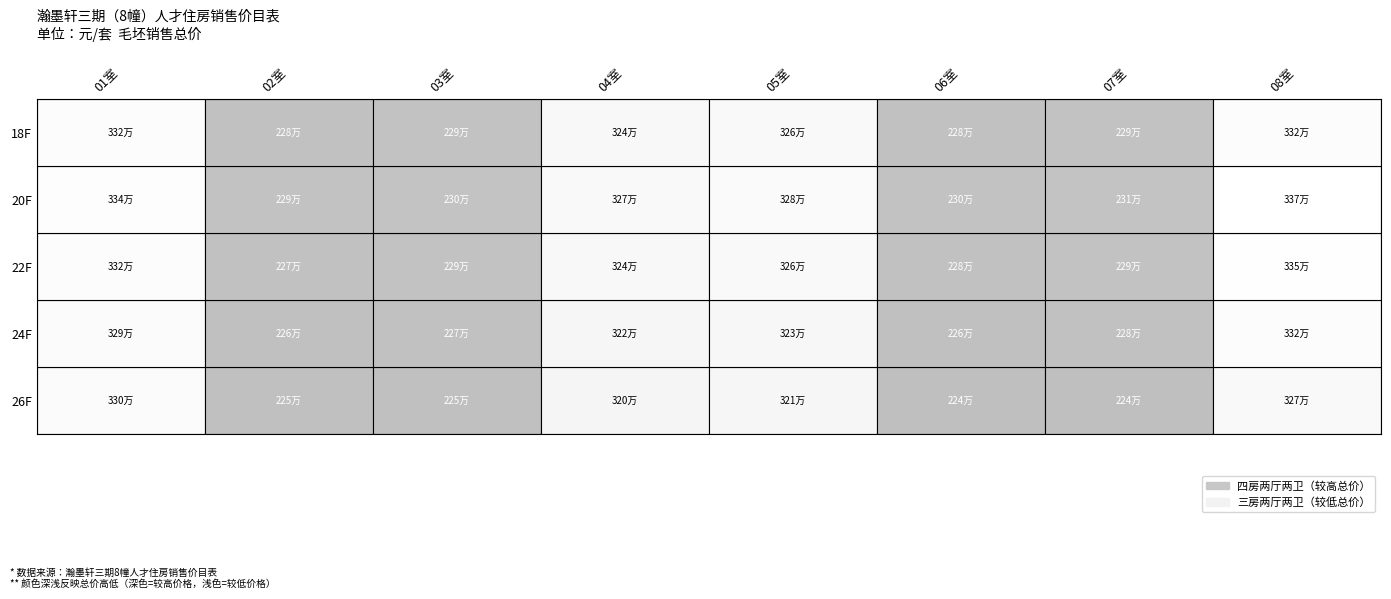

How many data points in r3 are above 27185?

3